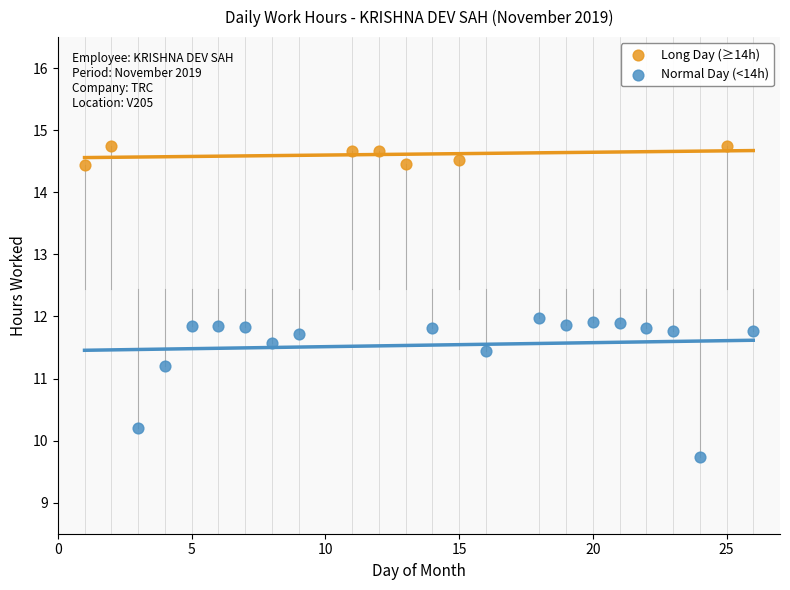

Which series reaches the maximum Y coordinate?

Long Day (≥14h)